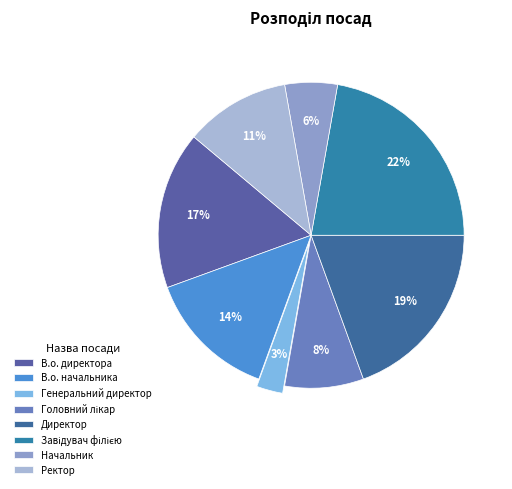

Count the number of slices in the pie.

8